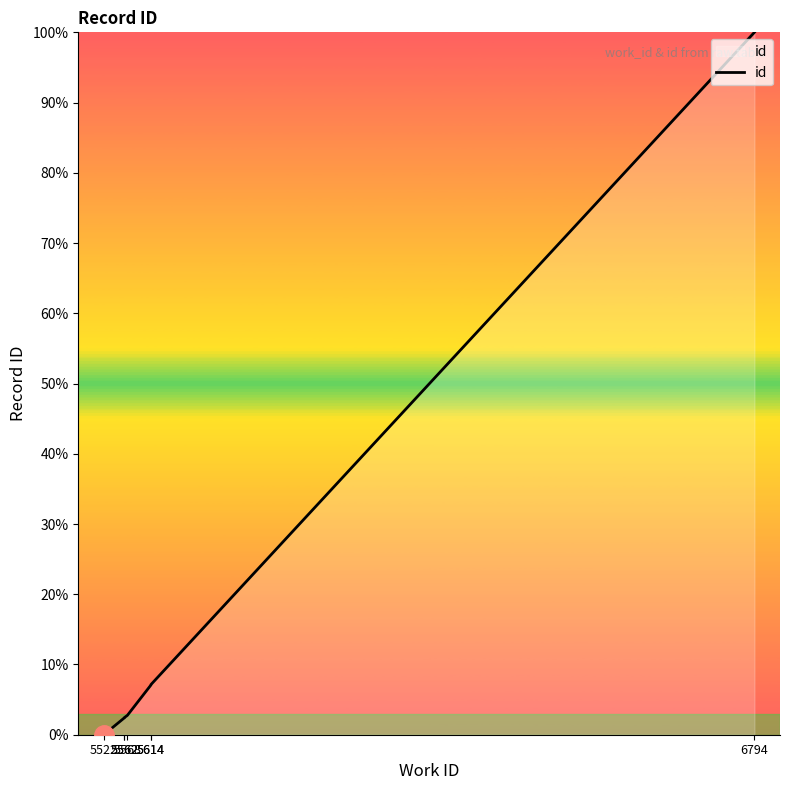

How many data points does each series have?

7